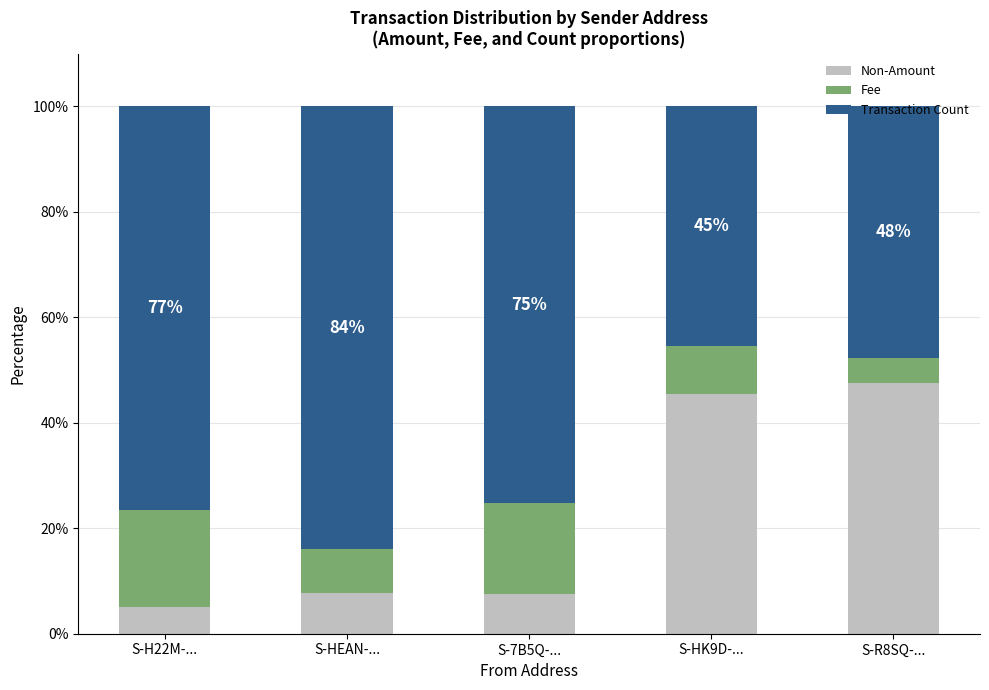

What is the highest value of the Non-Amount series?

47.6